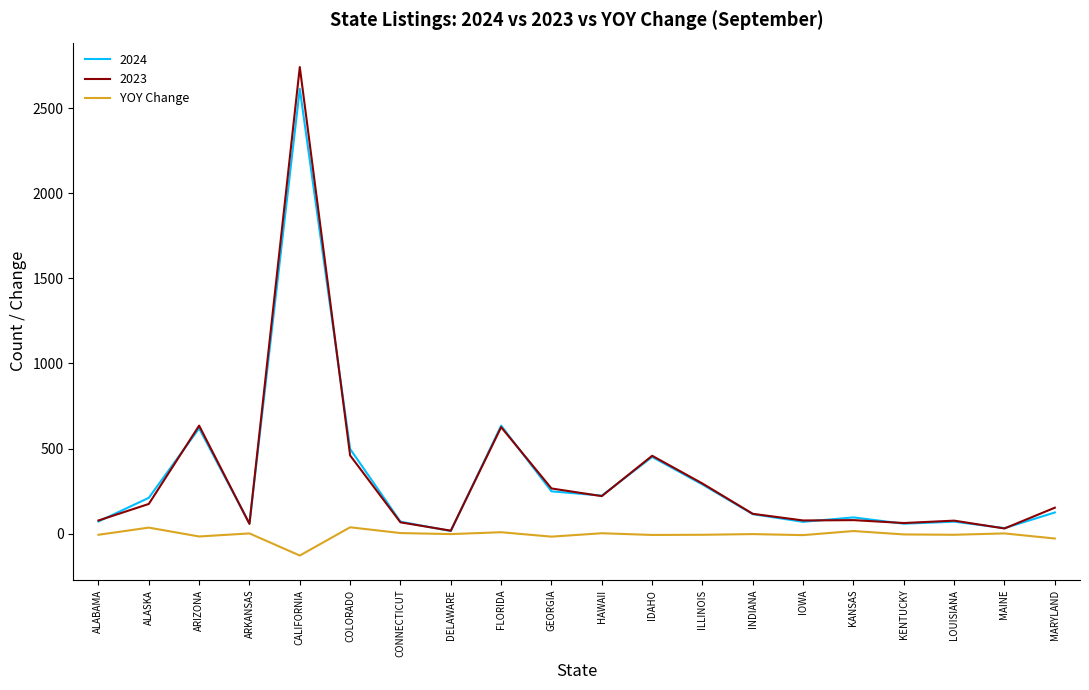

Which label corresponds to the smallest value in the chart?

CALIFORNIA